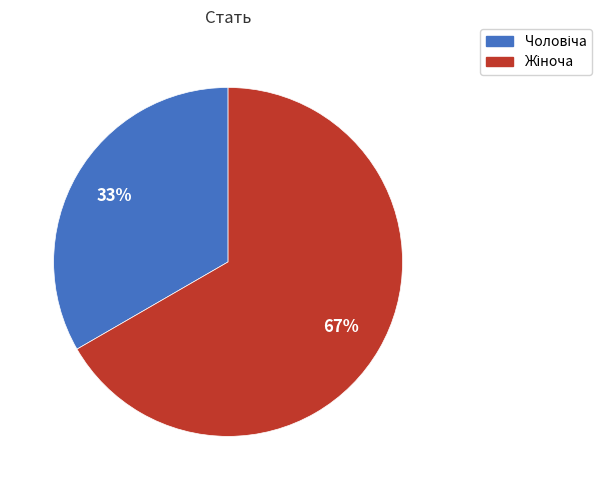

Is there any slice that represents more than half of the pie?

Yes